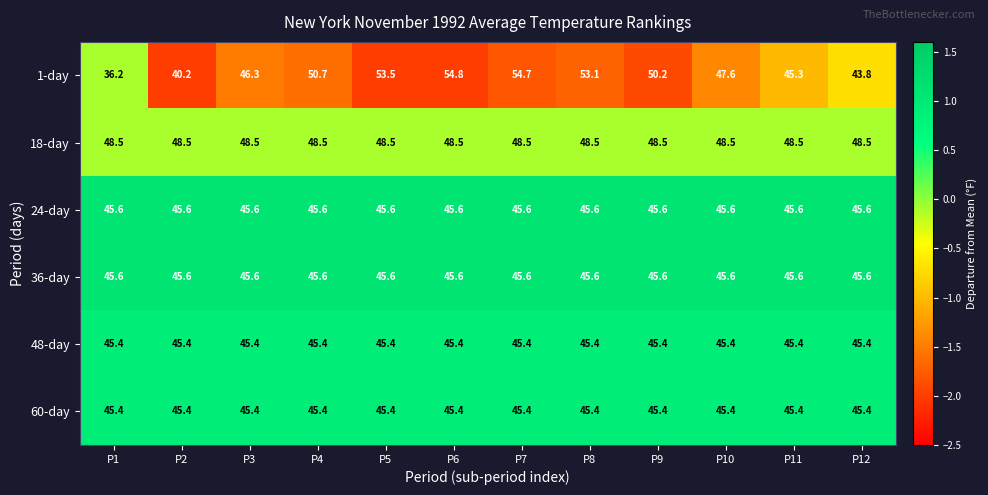

What is the average value of the 60-day series?

45.4